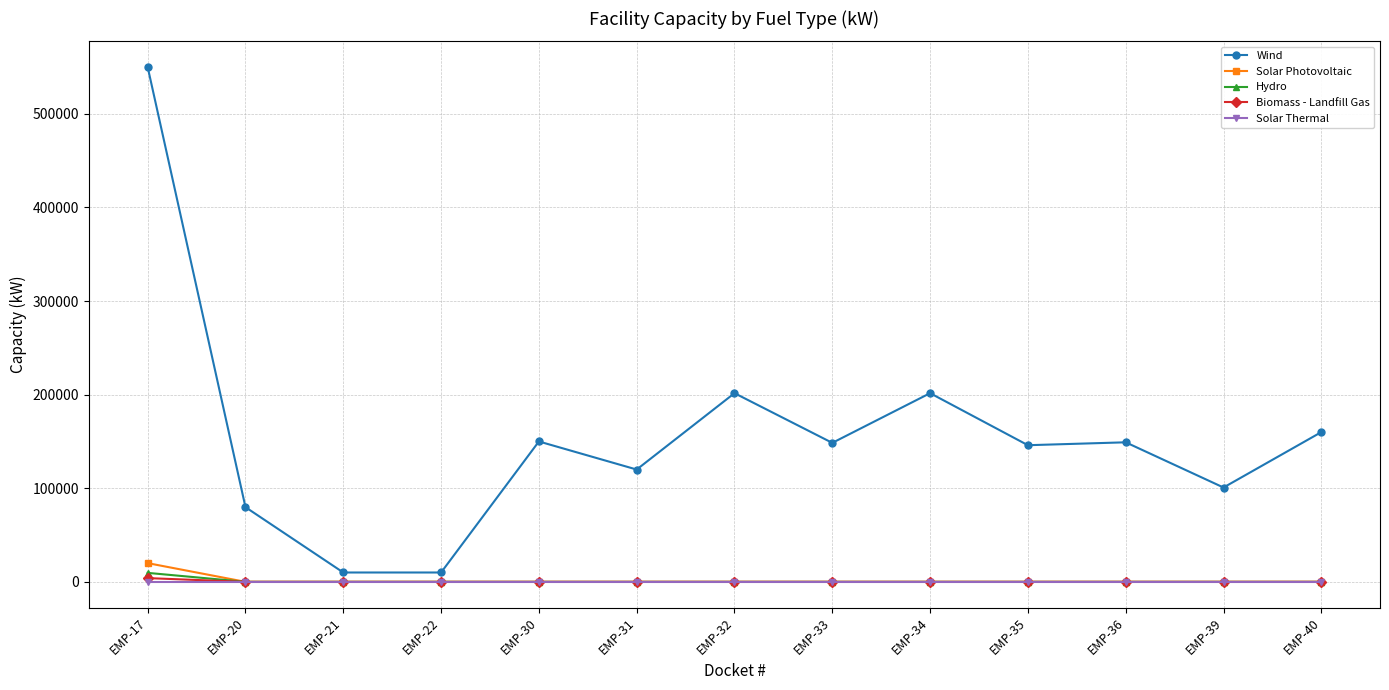

Which series has the largest range (max minus min)?

Wind